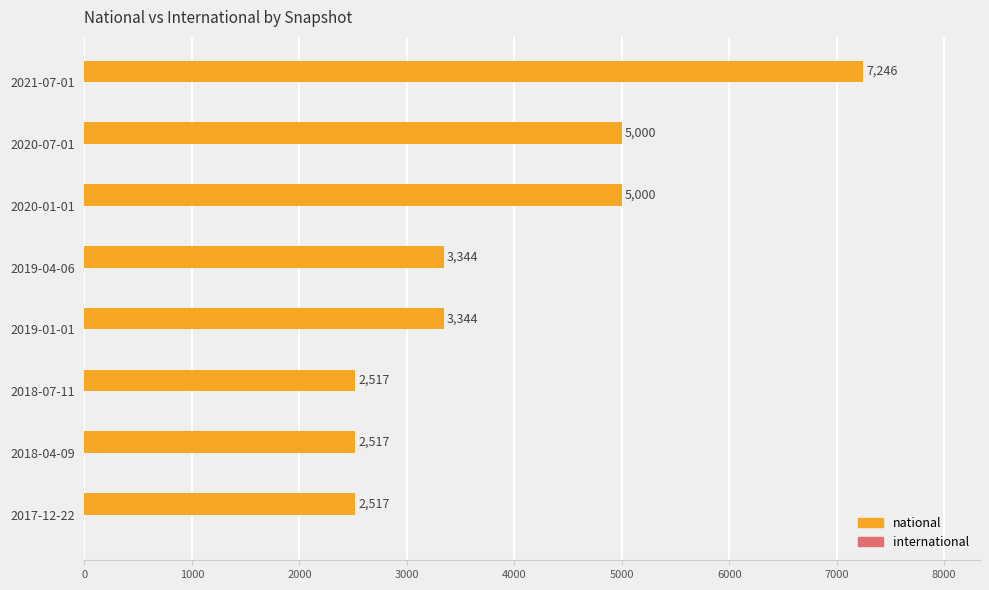

The chart shows a value of 3344 at 2019-01-01. True or false?

True